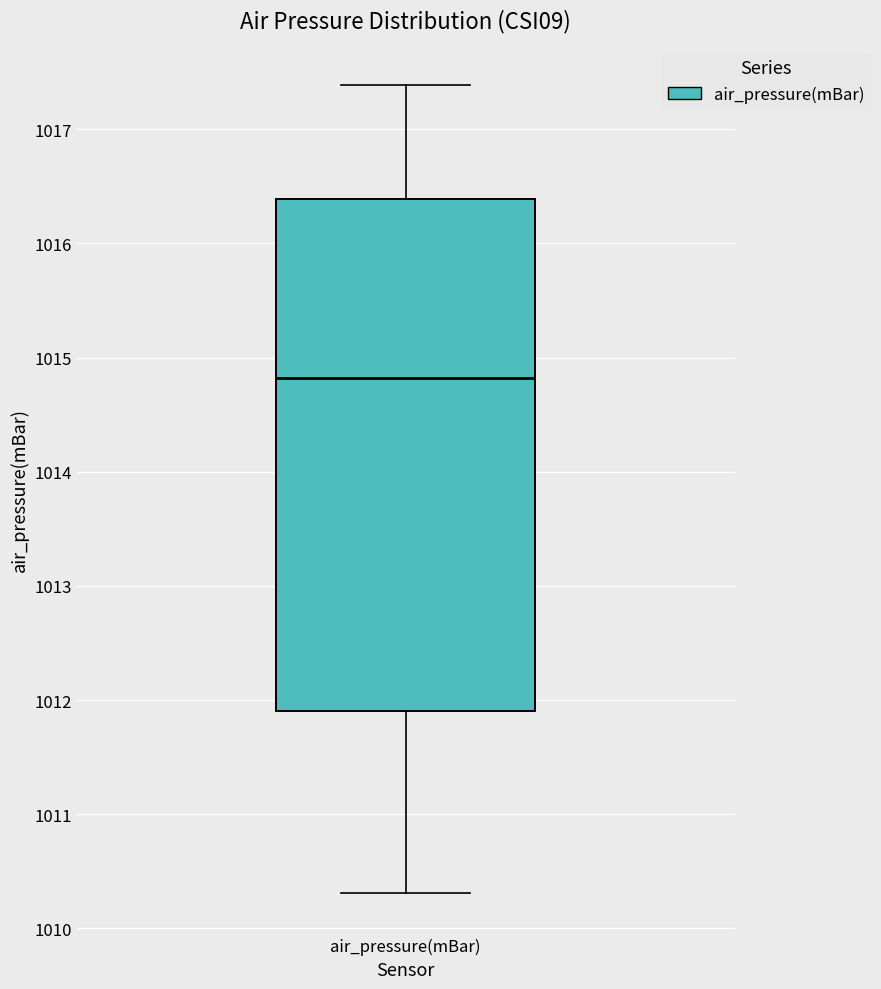

Transcribe this box plot: give where the median line is, the range the box spans, and where the two whiskers end, as read against the y-axis. The values are not printed on the chart, so give them approximately, as read against the axis.

median 1014.8, box 1011.9 to 1016.4, whiskers 1010.3 to 1017.4